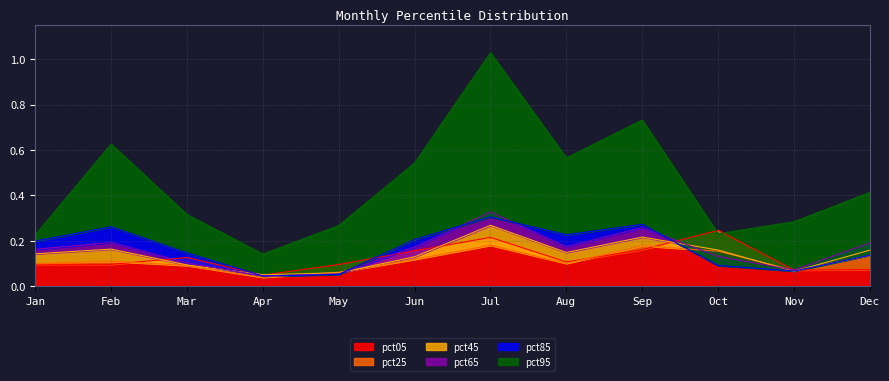

How many lines are shown in the chart?

6